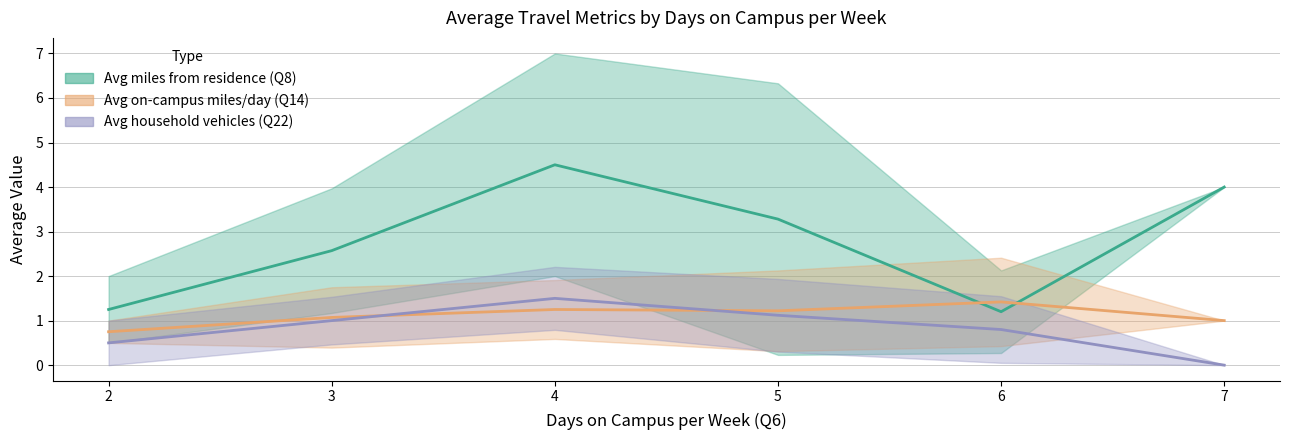

Rank the categories by Avg on-campus miles/day (Q14) value from lowest to highest.

2, 7, 3, 5, 4, 6